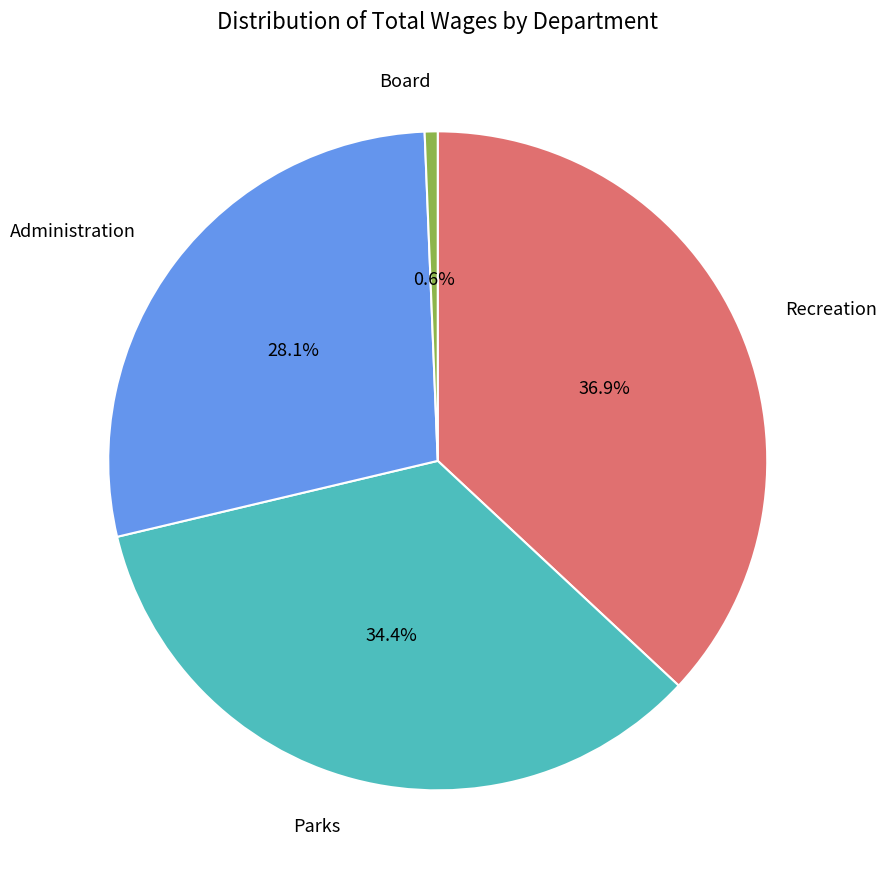

Is there any slice that represents more than half of the pie?

No